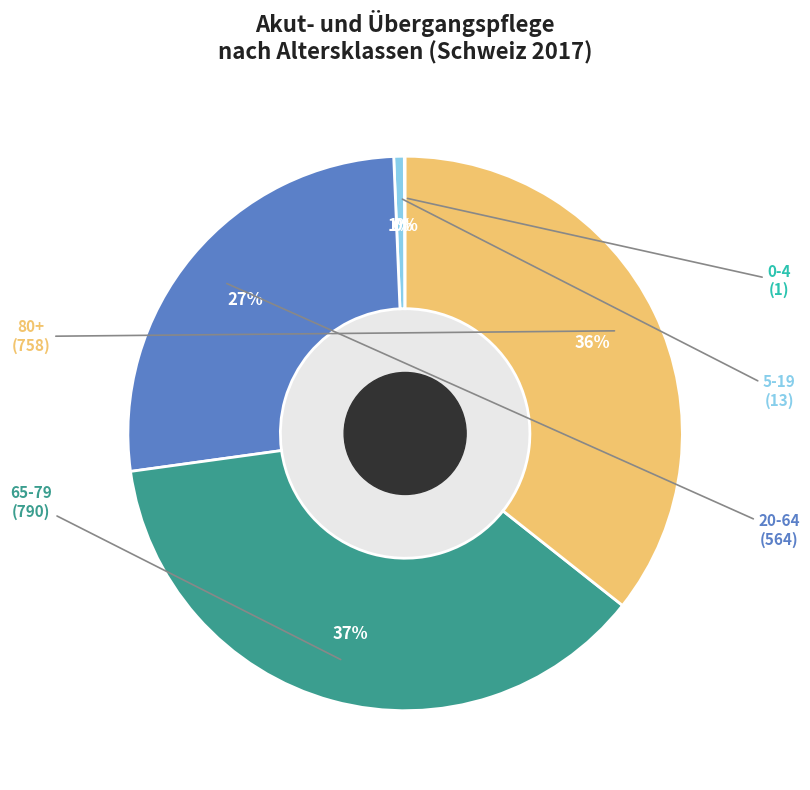

To the nearest percent, what is the average slice percentage?

20%